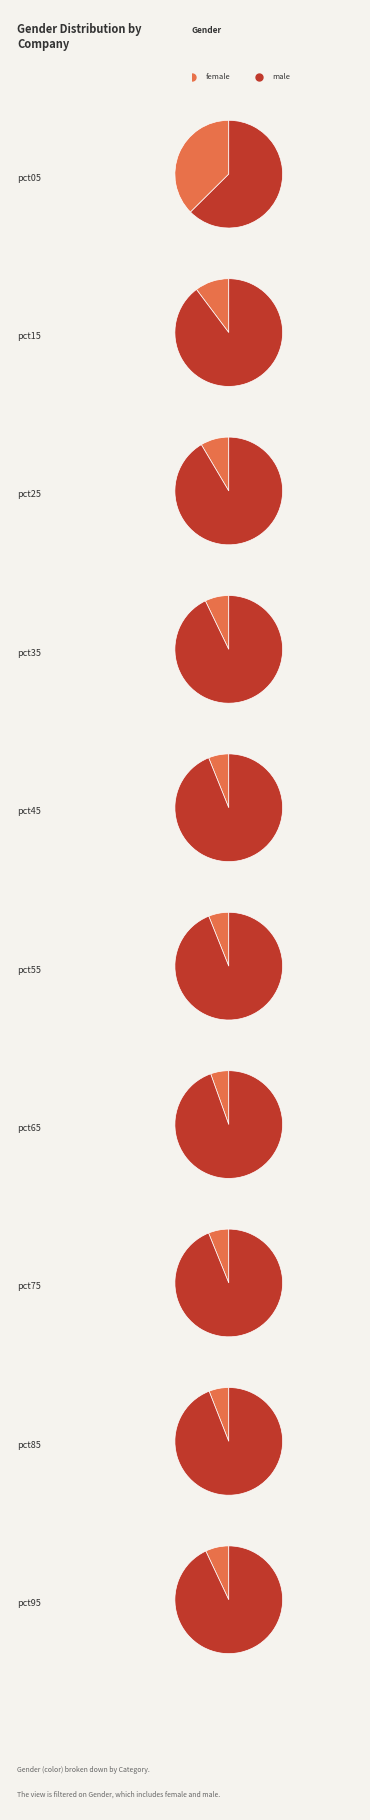

What is the smallest slice in the pie chart?

pct65